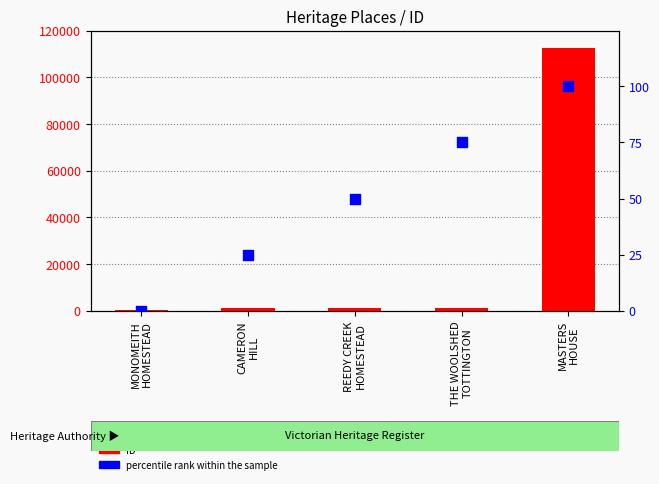

Which series has the largest total across all categories?

ID